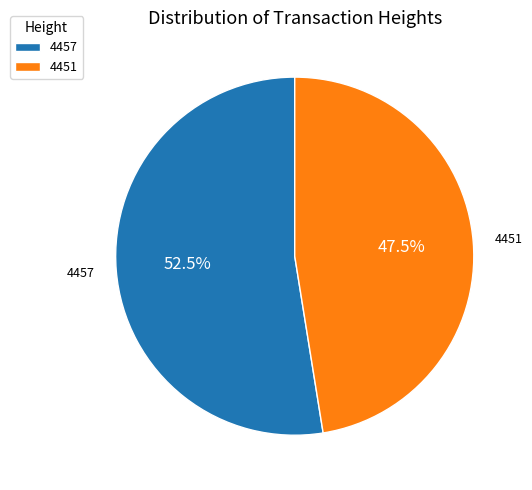

Does 4457 represent more than half of the total?

Yes